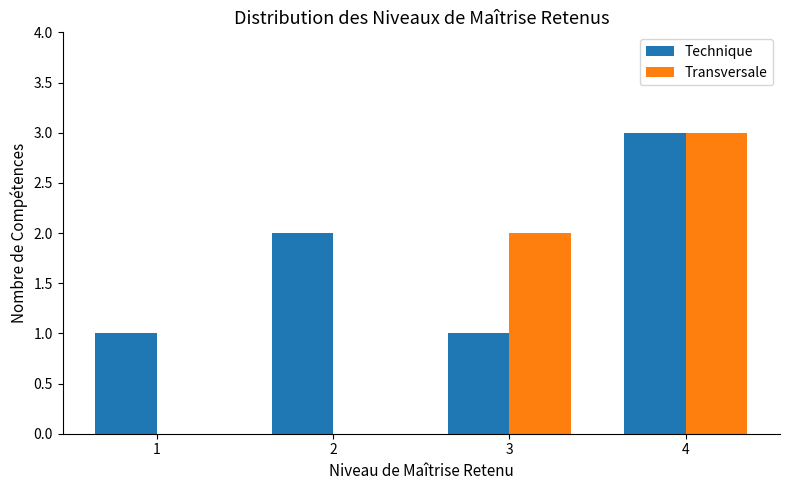

What are all the series names shown in the legend?

Technique, Transversale